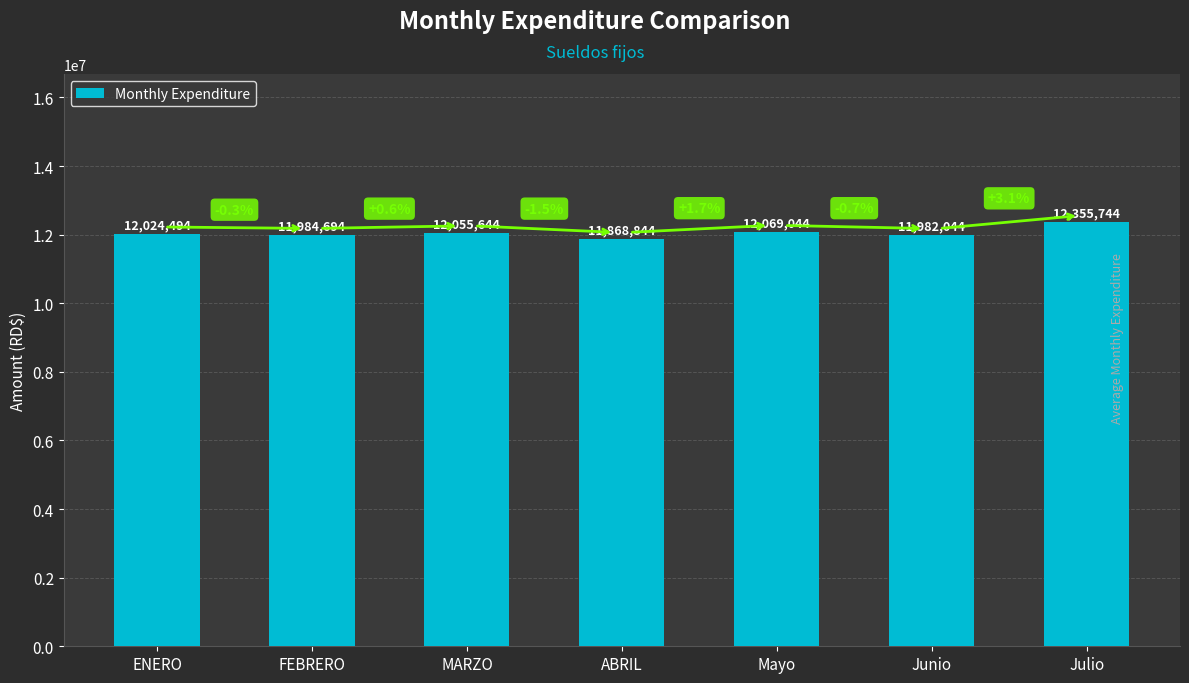

What is the difference between the maximum and minimum values?

486900